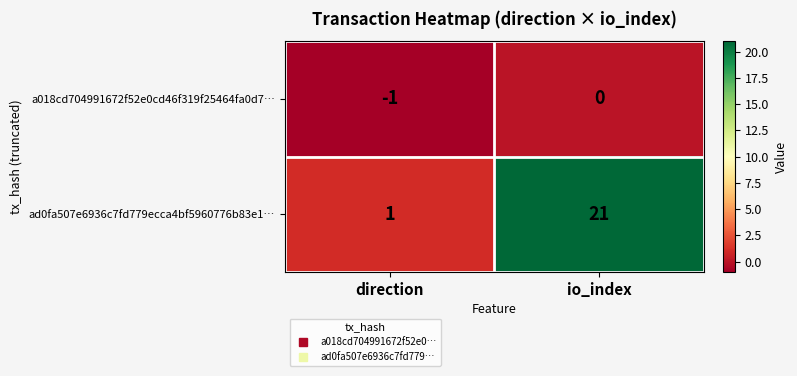

At which category is the sum across all series the highest?

io_index